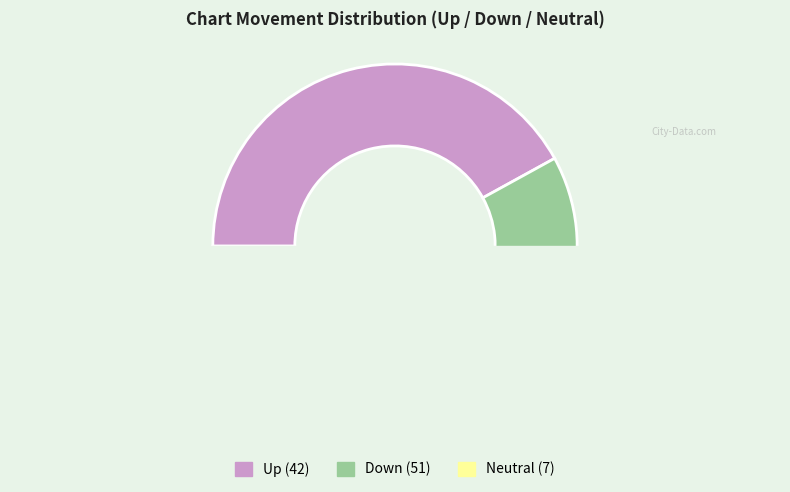

What is the total percentage of down and -?

58.0%